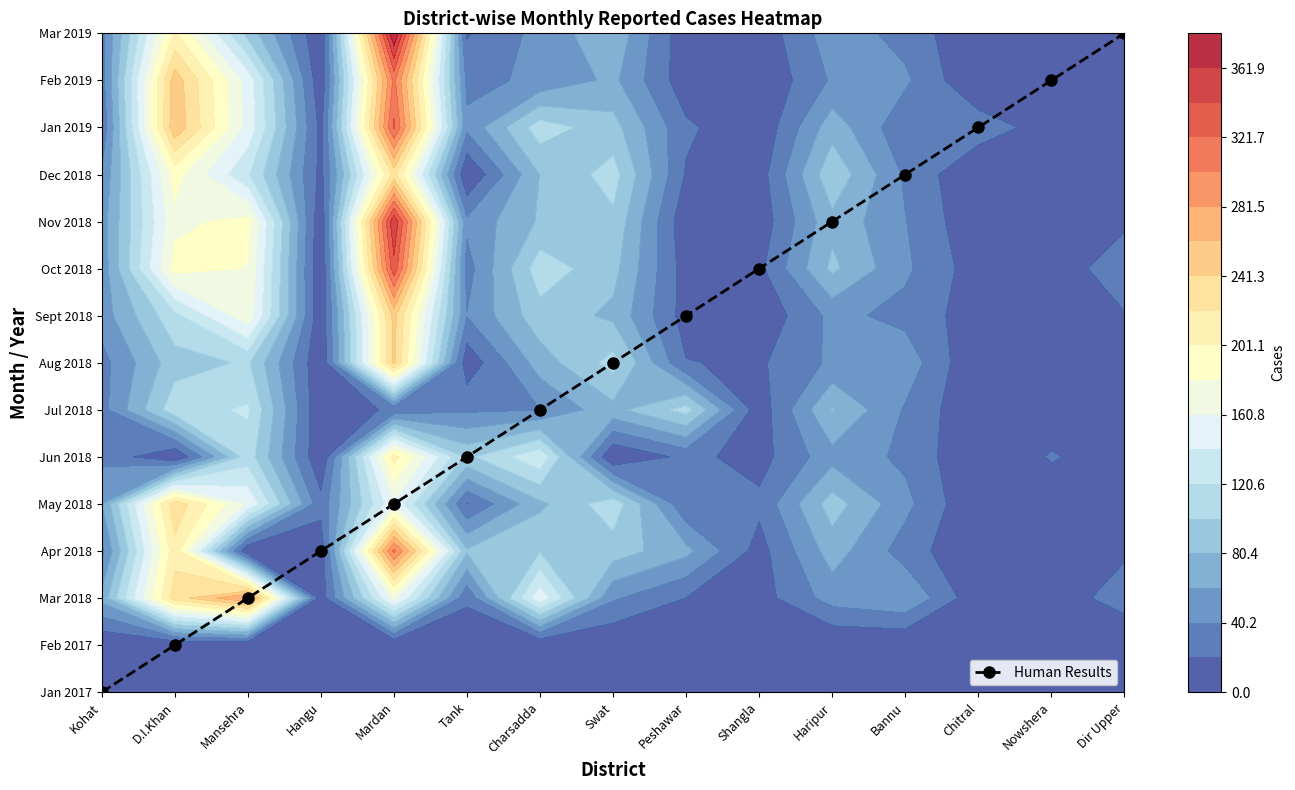

List the labels in order of value, largest first.

Dir Upper, Nowshera, Chitral, Bannu, Haripur, Shangla, Peshawar, Swat, Charsadda, Tank, Mardan, Hangu, Mansehra, D.I.Khan, Kohat